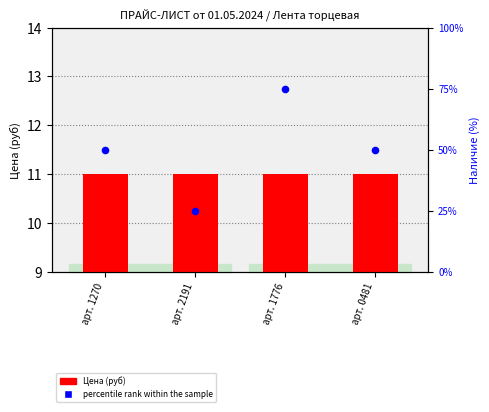

At which category is the sum across all series the highest?

арт. 1776